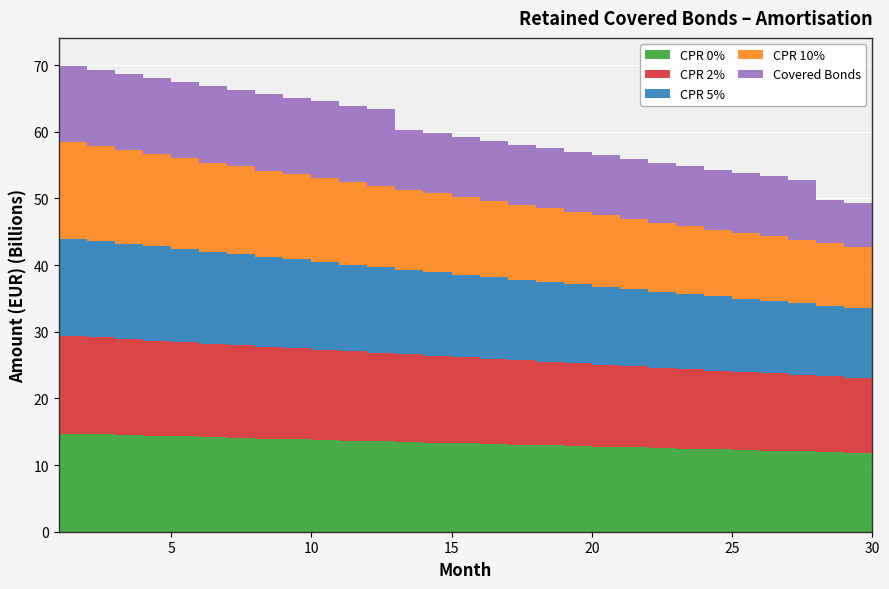

Reading left to right, extract all data points from this chart.

CPR 0%: 1=14816271687.6	2=14711289303.6	3=14607301957.0	4=14506050986.8	5=14401787023.4	6=14294216913.4	7=14186420505.7	8=14085588412.4	9=13978514073.3	10=13877970961.1	11=13778549168.0	12=13667779196.7	13=13567399292.2	14=13464981392.1	15=13360671630.5	16=13258630440.3	17=13154725577.5	18=13052635924.3	19=12952738537.5	20=12852102366.4	21=12747771707.0	22=12646662105.8	23=12544776087.3	24=12441549789.8	25=12337195062.2	26=12238860994.8	27=12138772606.4	28=12040264255.5	29=11931788597.5	30=11834378660.3
CPR 2%: 1=14791142194.4	2=14661428752.4	3=14535490381.0	4=14410254792.5	5=14283196293.9	6=14152467550.7	7=14022685337.6	8=13899402549.2	9=13770348328.3	10=13648862318.0	11=13528098221.7	12=13397315102.6	13=13276365605.1	14=13153796950.5	15=13031901517.3	16=12910437027.0	17=12788235667.8	18=12667468760.2	19=12549885885.3	20=12431259516.4	21=12309431992.7	22=12191754574.5	23=12073021925.5	24=11954023841.1	25=11833653434.3	26=11719422086.7	27=11605773560.1	28=11492066084.0	29=11369836157.0	30=11257887293.5
CPR 5%: 1=14753525275.7	2=14586949519.6	3=14428427115.4	4=14267735662.1	5=14107126698.7	6=13942460499.8	7=13780602669.6	8=13624709403.6	9=13463876959.3	10=13312248874.4	11=13160906873.1	12=13001594219.5	13=12851450030.9	14=12700422095.1	15=12553820851.2	16=12405182962.4	17=12257520512.6	18=12110886455.1	19=11968938478.4	20=11825651700.6	21=11679978863.5	22=11539846246.0	23=11398399991.2	24=11258273340.6	25=11116564959.9	26=10981256930.3	27=10849783339.3	28=10716159784.0	29=10576087605.7	30=10445321757.7
CPR 10%: 1=14691036056.0	2=14463643845.9	3=14251718656.4	4=14033303715.5	5=13818456006.9	6=13599313819.9	7=13386340494.0	8=13178850279.4	9=12968120272.7	10=12769515136.5	11=12570872299.4	12=12367795328.7	13=12173190924.7	14=11979179595.9	15=11795595176.5	16=11606565483.3	17=11421397961.7	18=11236969121.9	19=11059741419.7	20=10881055906.1	21=10701499474.1	22=10529765112.9	23=10356646998.1	24=10187395170.5	25=10016559930.4	26=9852731688.7	27=9697519917.5	28=9537518966.4	29=9374267821.2	30=9219147418.4
Covered Bonds: 1=11500000000.0	2=11500000000.0	3=11500000000.0	4=11500000000.0	5=11500000000.0	6=11500000000.0	7=11500000000.0	8=11500000000.0	9=11500000000.0	10=11500000000.0	11=11500000000.0	12=11500000000.0	13=11500000000.0	14=9000000000.0	15=9000000000.0	16=9000000000.0	17=9000000000.0	18=9000000000.0	19=9000000000.0	20=9000000000.0	21=9000000000.0	22=9000000000.0	23=9000000000.0	24=9000000000.0	25=9000000000.0	26=9000000000.0	27=9000000000.0	28=9000000000.0	29=6500000000.0	30=6500000000.0